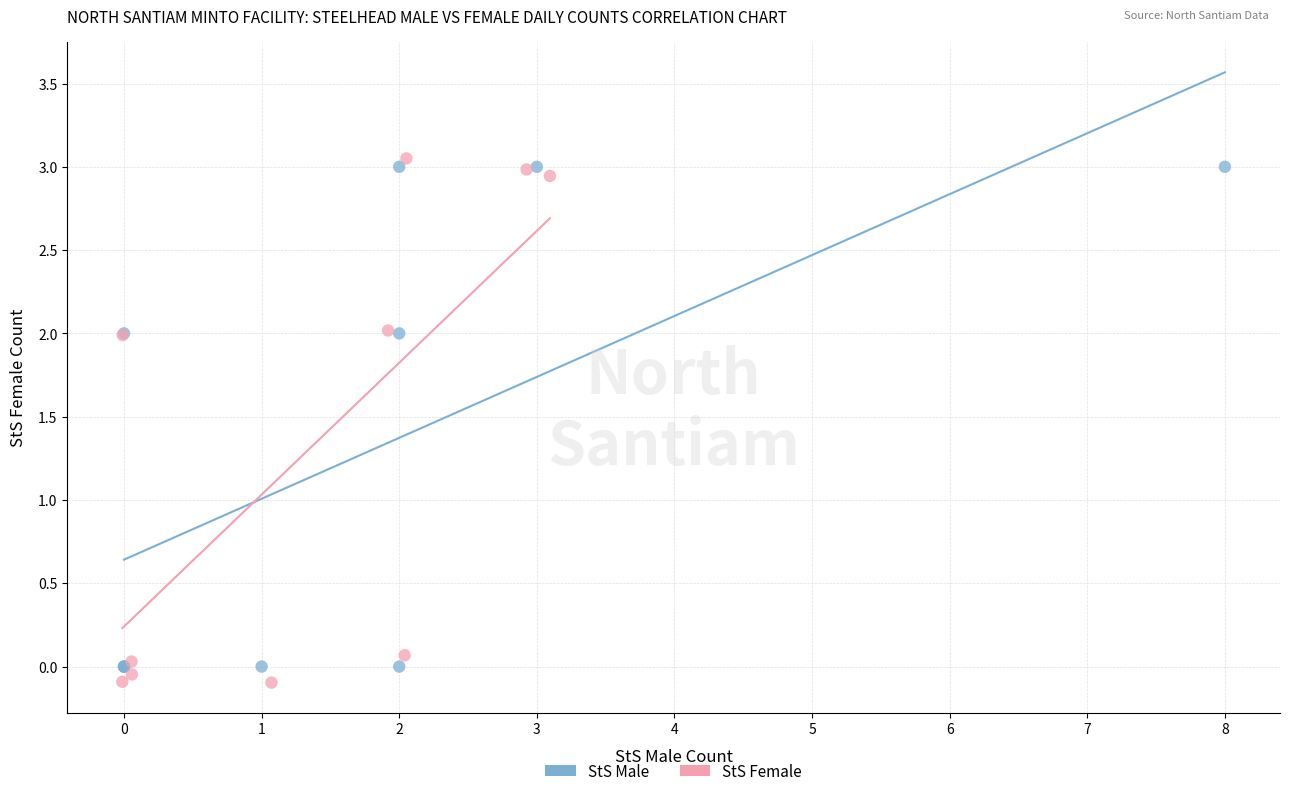

Which series has the largest Y range (max minus min)?

StS Female